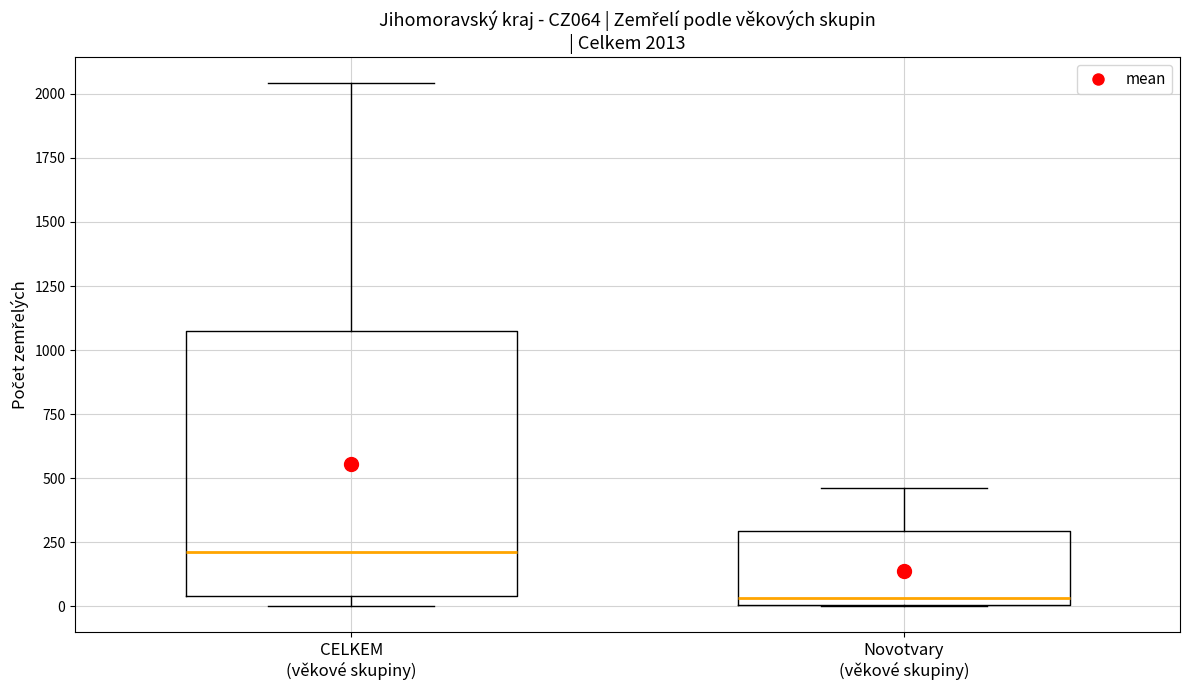

Which box is the tallest, from its lower edge to its upper edge?

CELKEM (věkové skupiny)